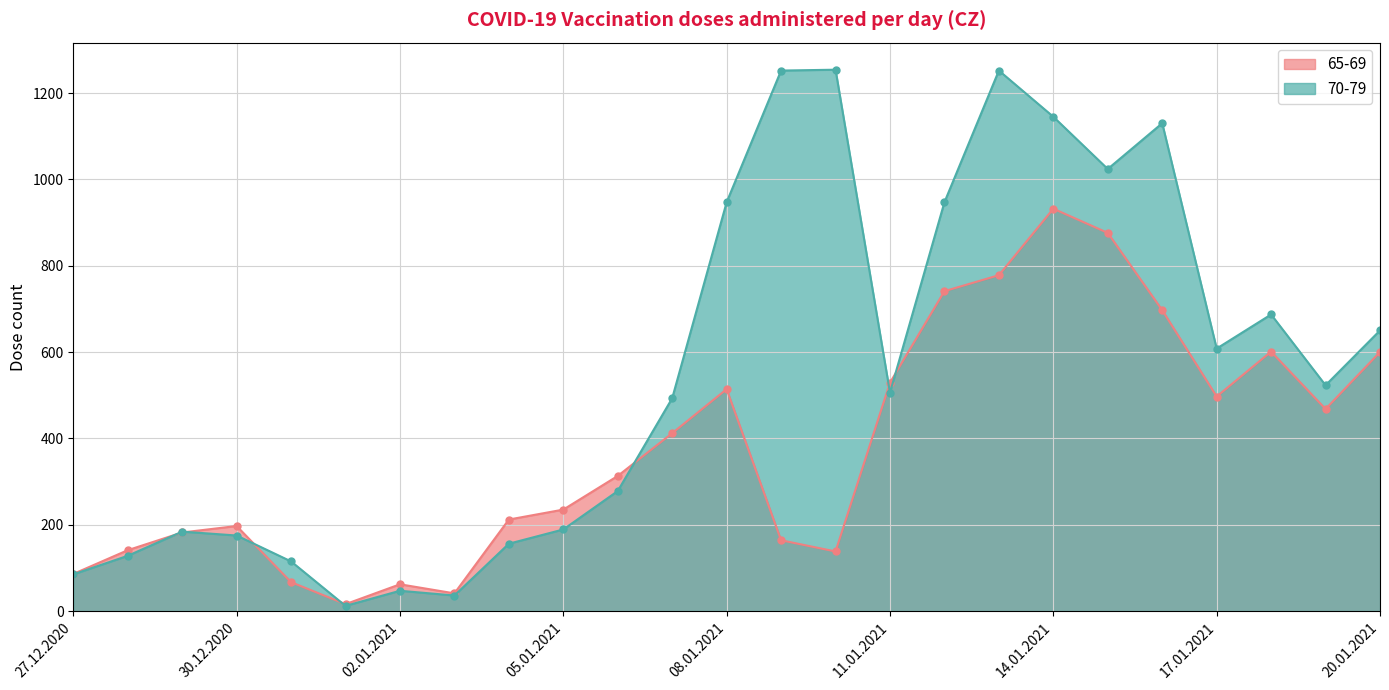

What is the difference between the second highest and second lowest values in the 70-79 series?

1216